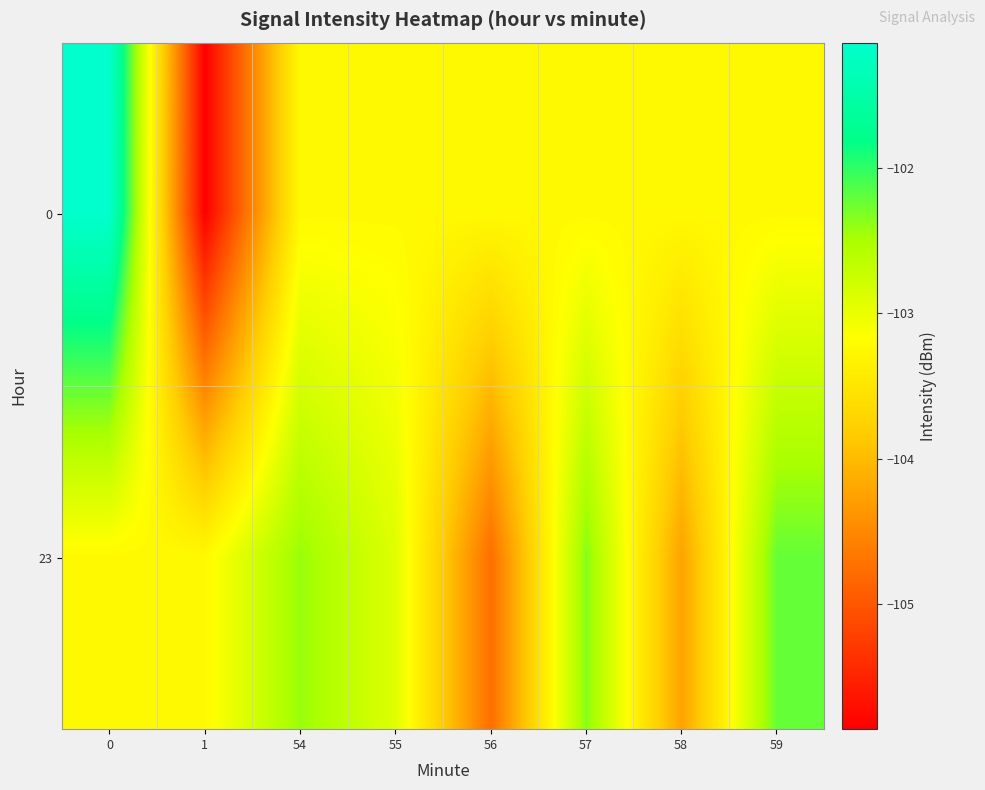

What is the total value across all series at 1?

-209.1